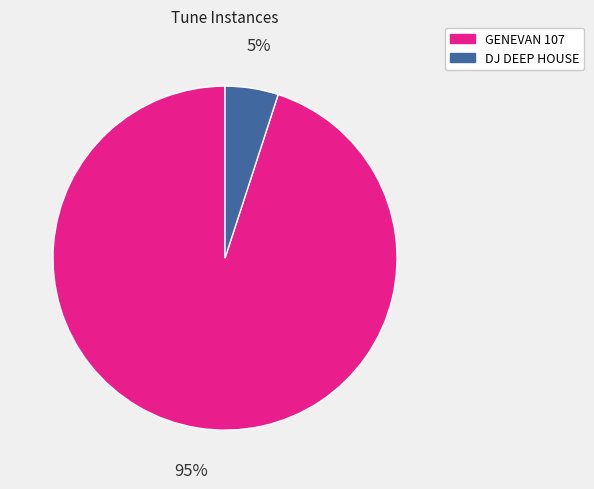

Is the sum of DJ DEEP HOUSE and GENEVAN 107 greater than half?

Yes